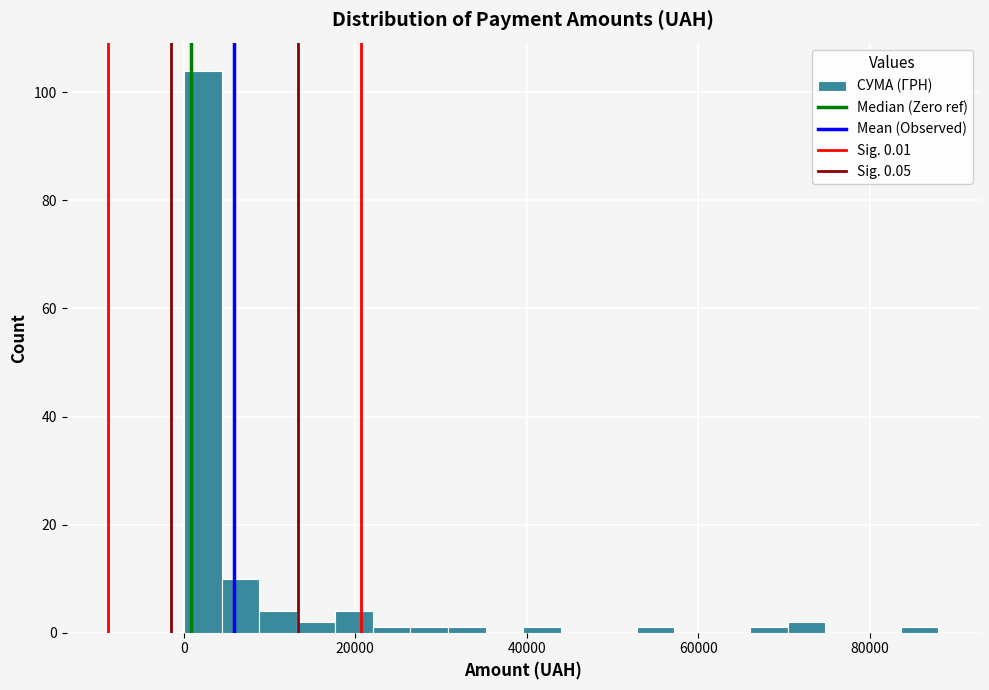

Read against the x-axis, roughly where is the centre of the tallest bar?

2000